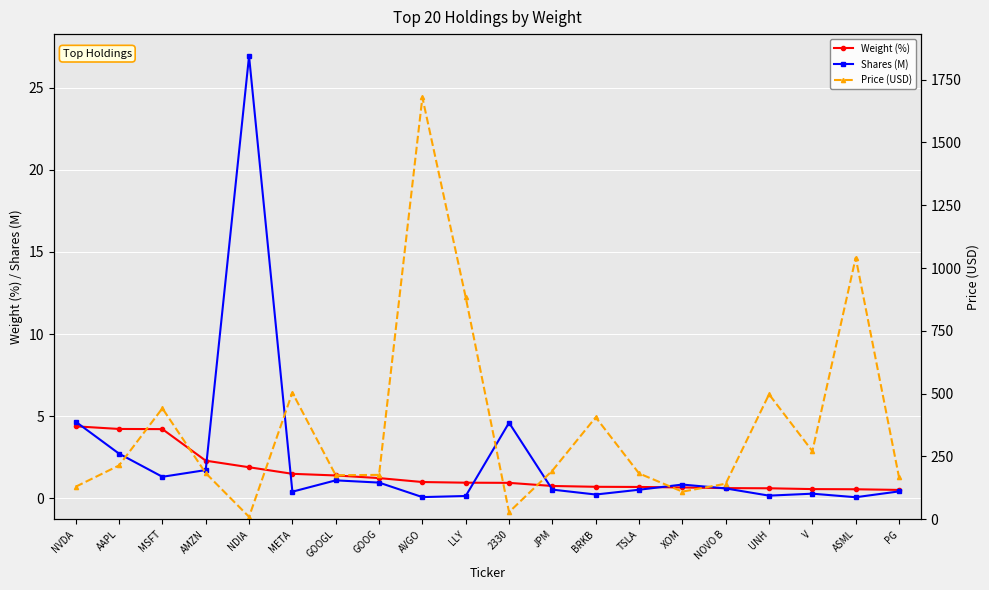

How many categories are shown in the chart?

20